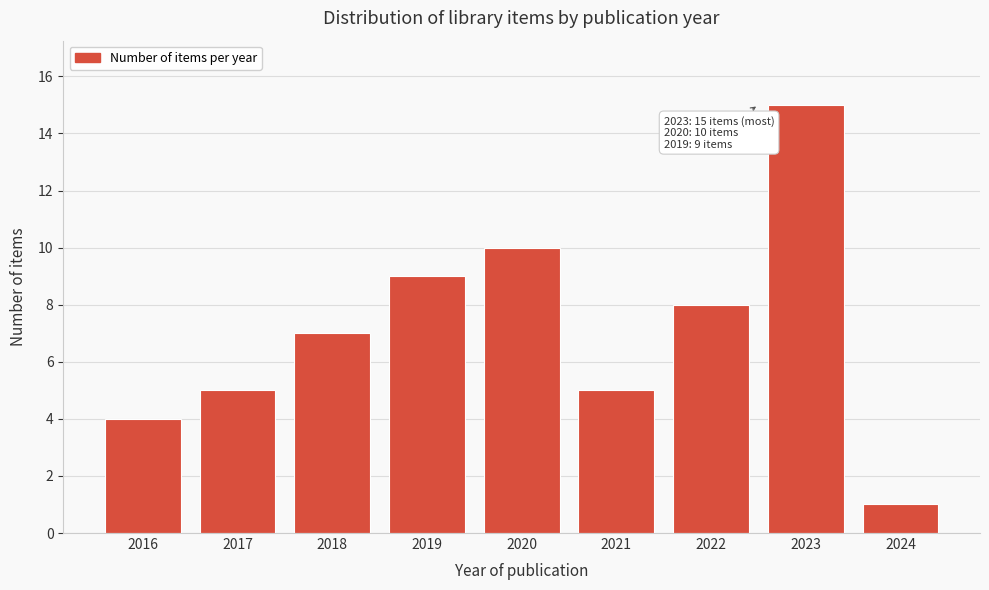

Reading left to right, extract all data points from this chart.

4	5	7	9	10	5	8	15	1